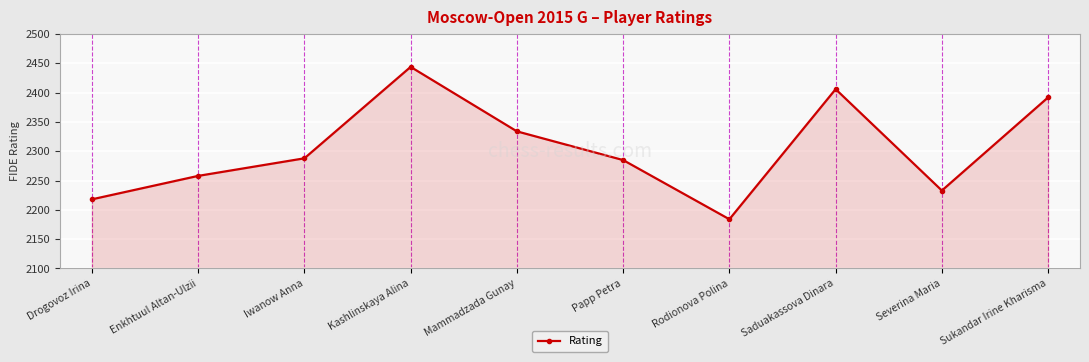

How many interior local peaks (higher than both neighbors) does the data have?

2